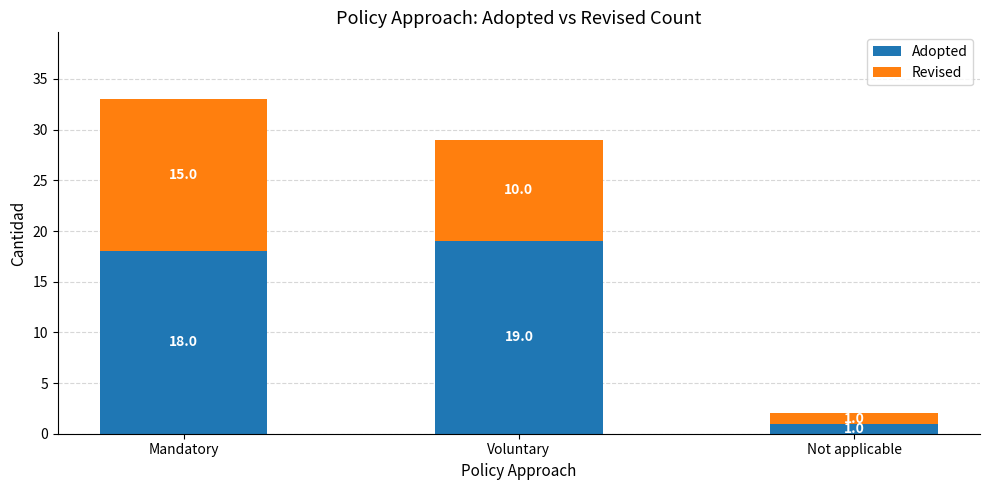

What is the average value of the Adopted series?

13